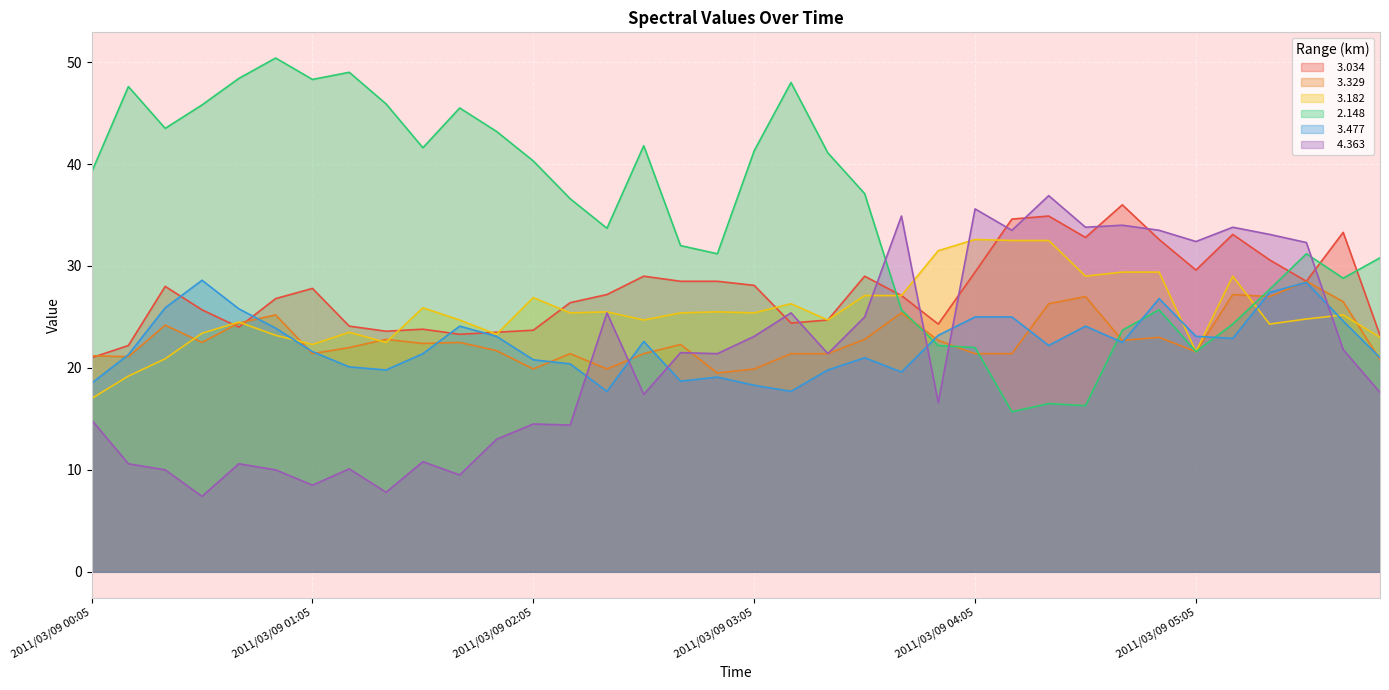

Is the value of   3.034 at 2011/03/09 04:45 greater than the value of   3.329 at 2011/03/09 04:15?

Yes